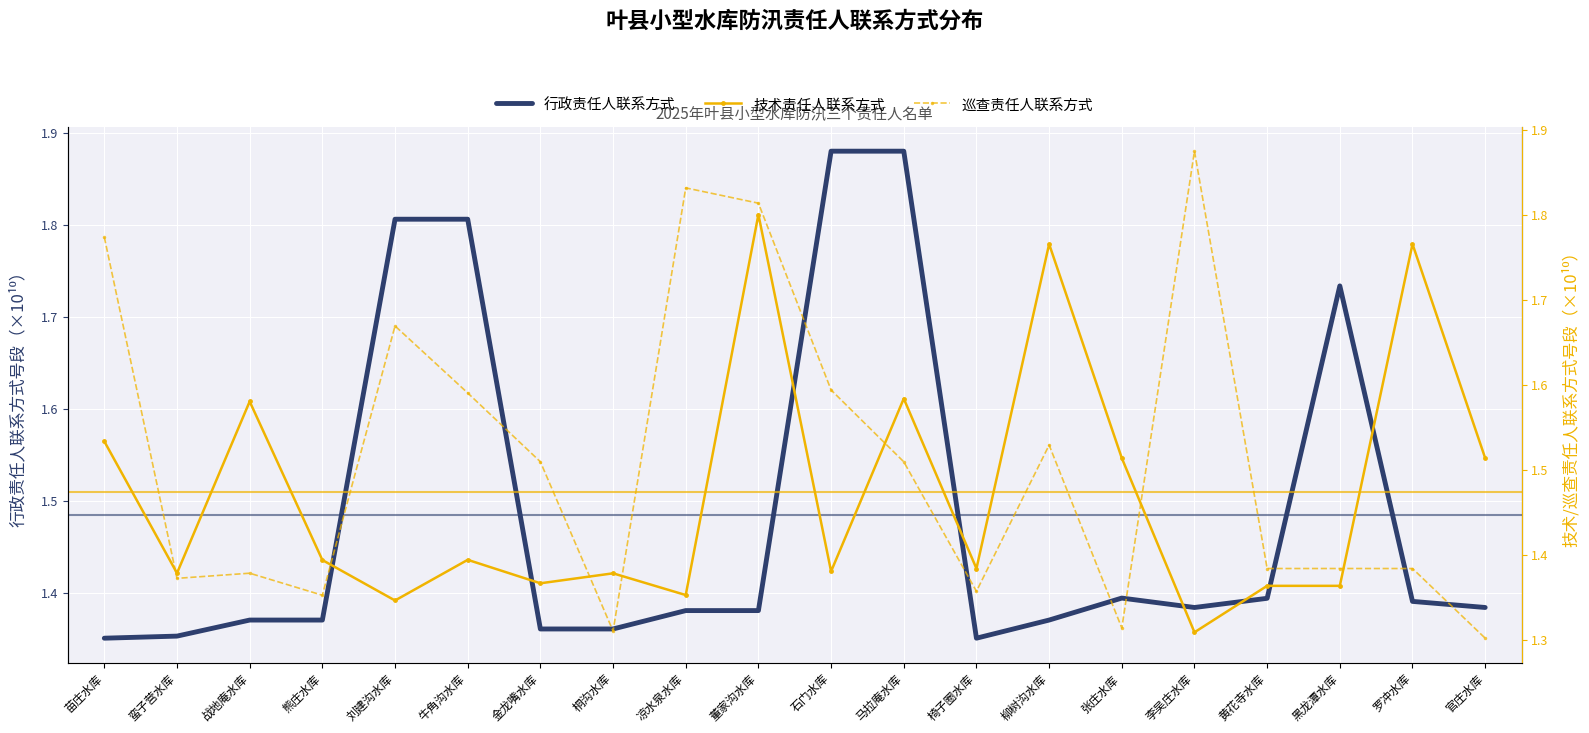

Where do 巡查责任人联系方式 and 技术责任人联系方式 first cross each other?

苗庄水库 and 蛮子营水库